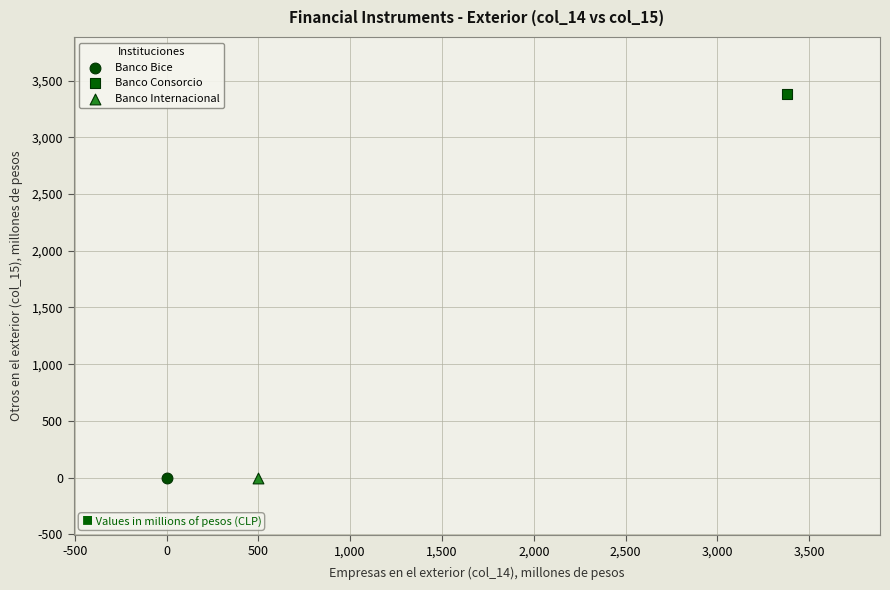

What are all the series names shown in the legend?

Banco Bice, Banco Consorcio, Banco Internacional